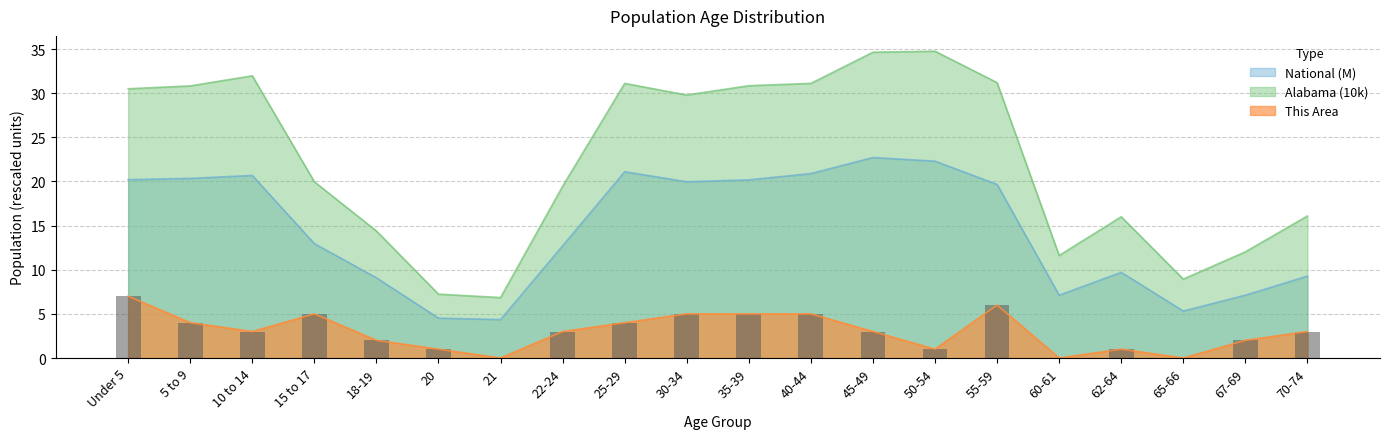

What position from the left is 40-44?

12